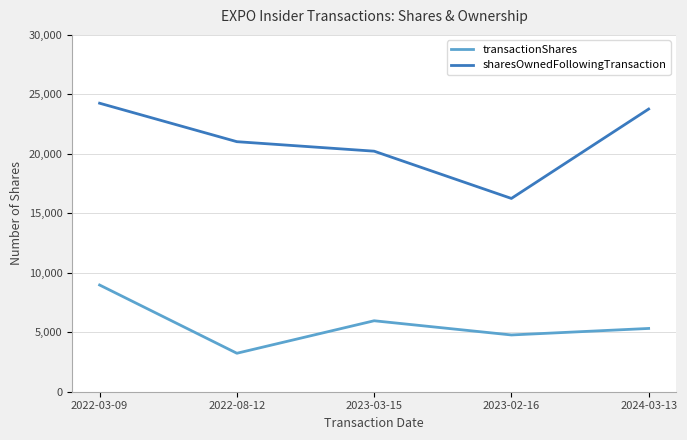

Reading right to left, transcribe all the data shown in this chart.

transactionShares: 5320	4772	5966	3234	8972
sharesOwnedFollowingTransaction: 23765	16250	20223	21022	24256